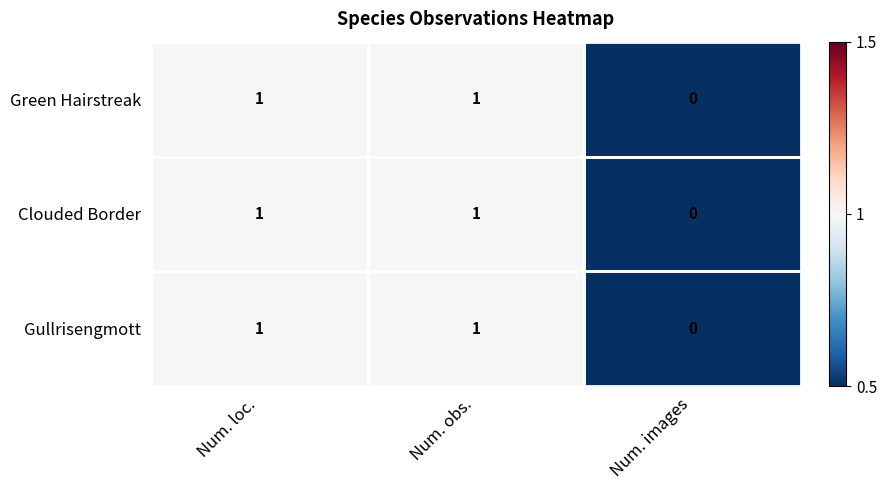

Is the value of Green Hairstreak at Num. obs. greater than the value of Gullrisengmott at Num. images?

Yes